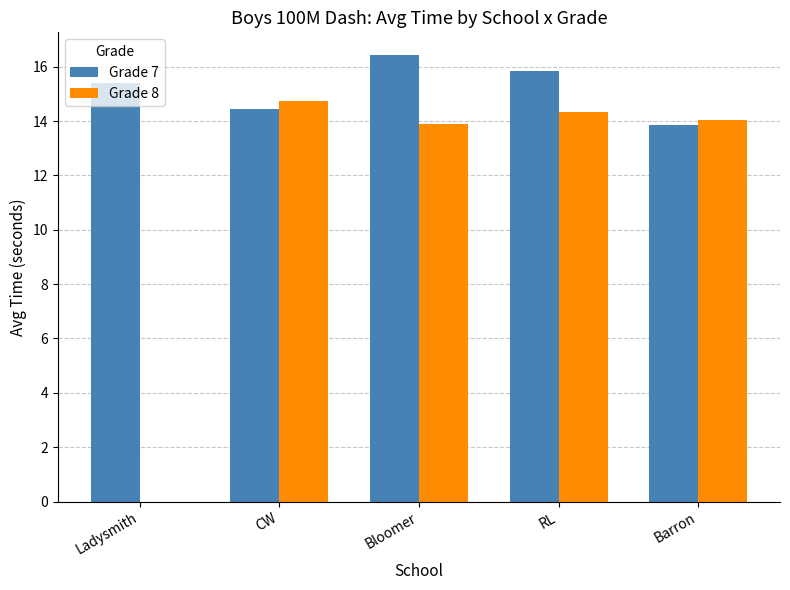

What is the spread (max minus min) of values at Barron?

0.2